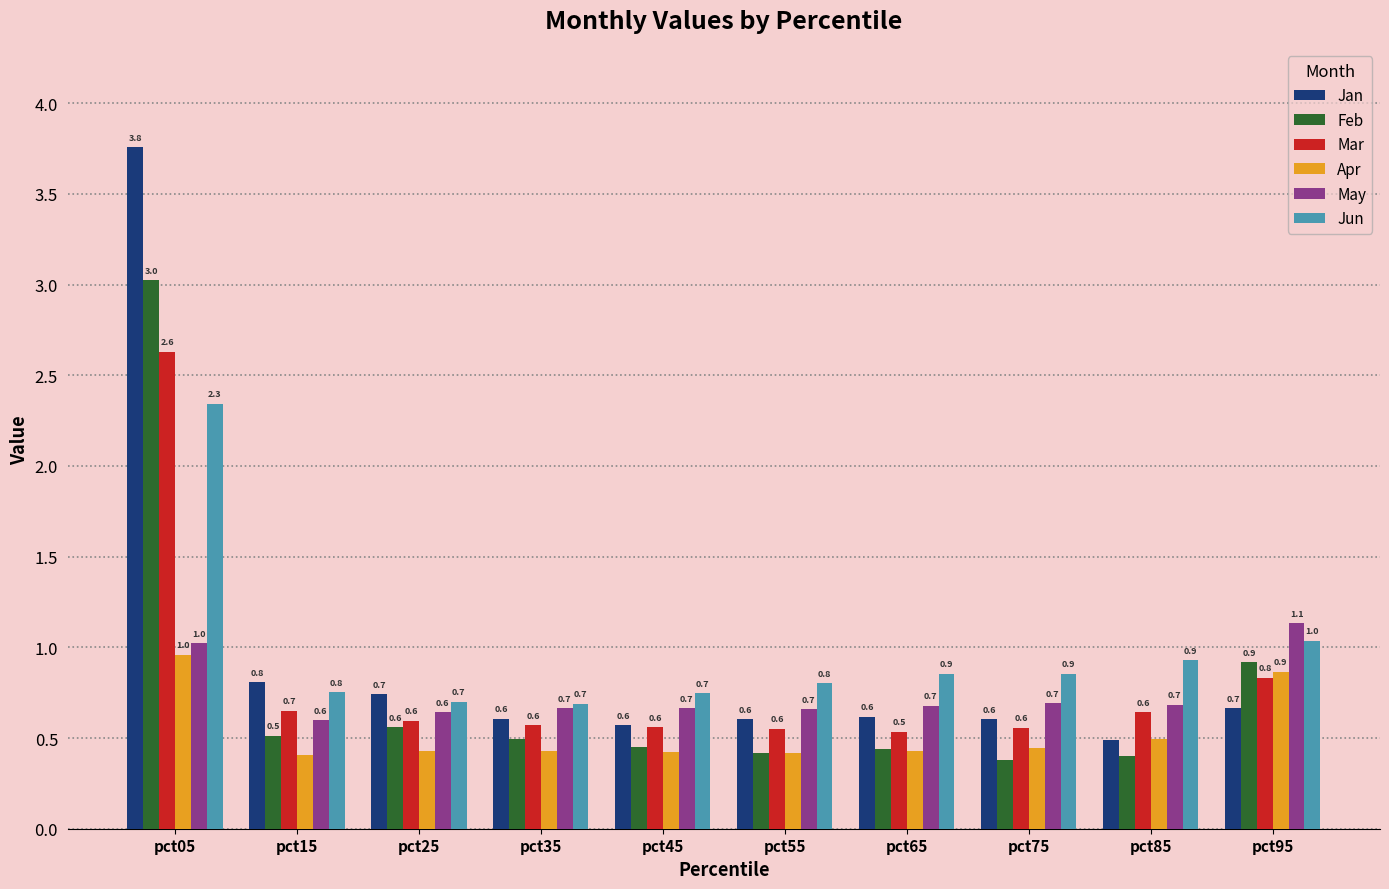

What is the difference between the maximum and minimum values in the Jan series?

3.3